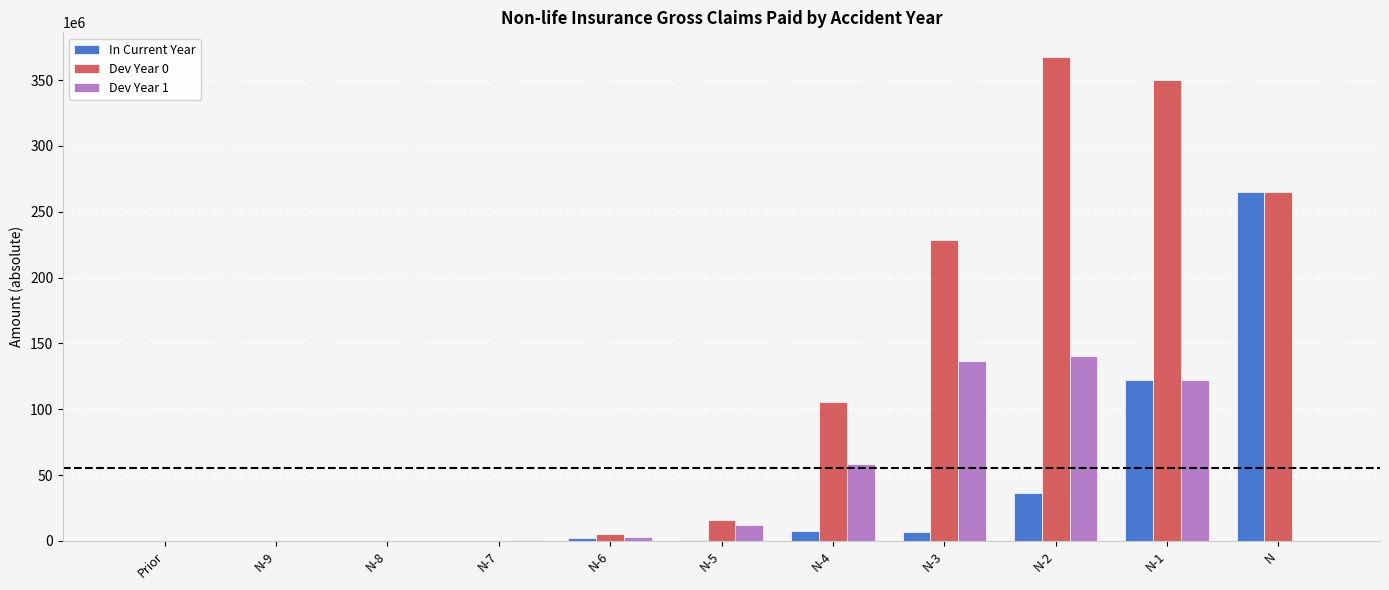

The Dev Year 1 series shows 3212669.6 at N-6. True or false?

True